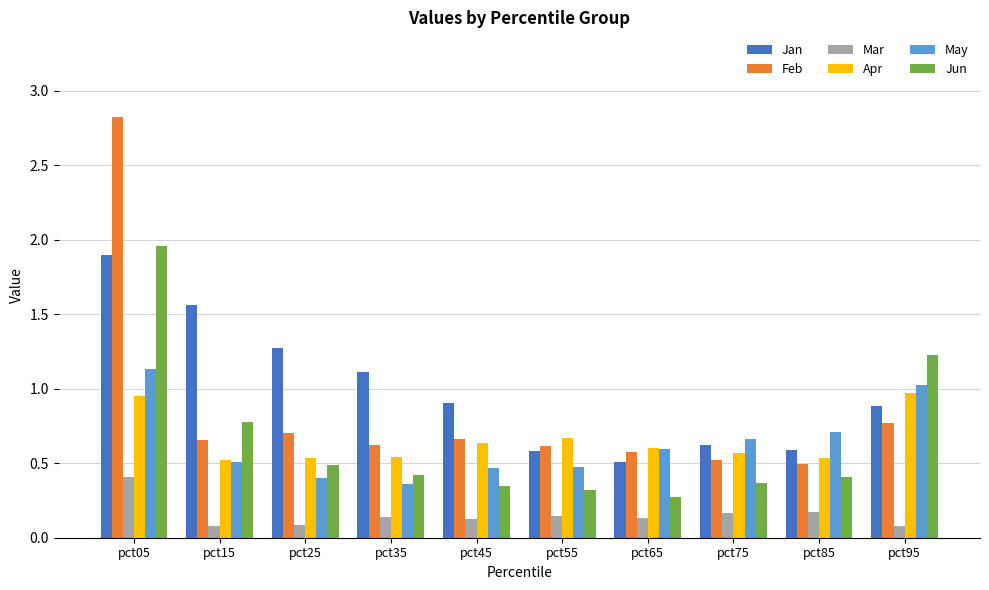

What is the average value of the Feb series?

0.8